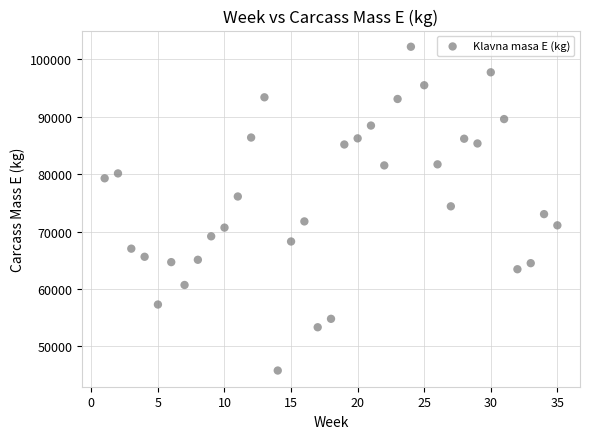

What is the range of X values (max minus min)?

34